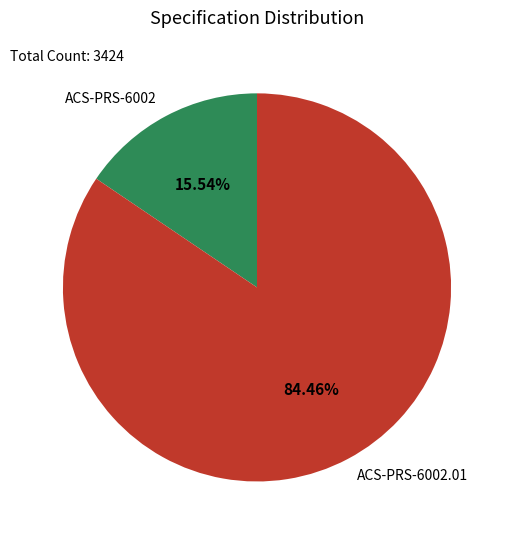

Which category has the biggest portion of the pie?

ACS-PRS-6002.01